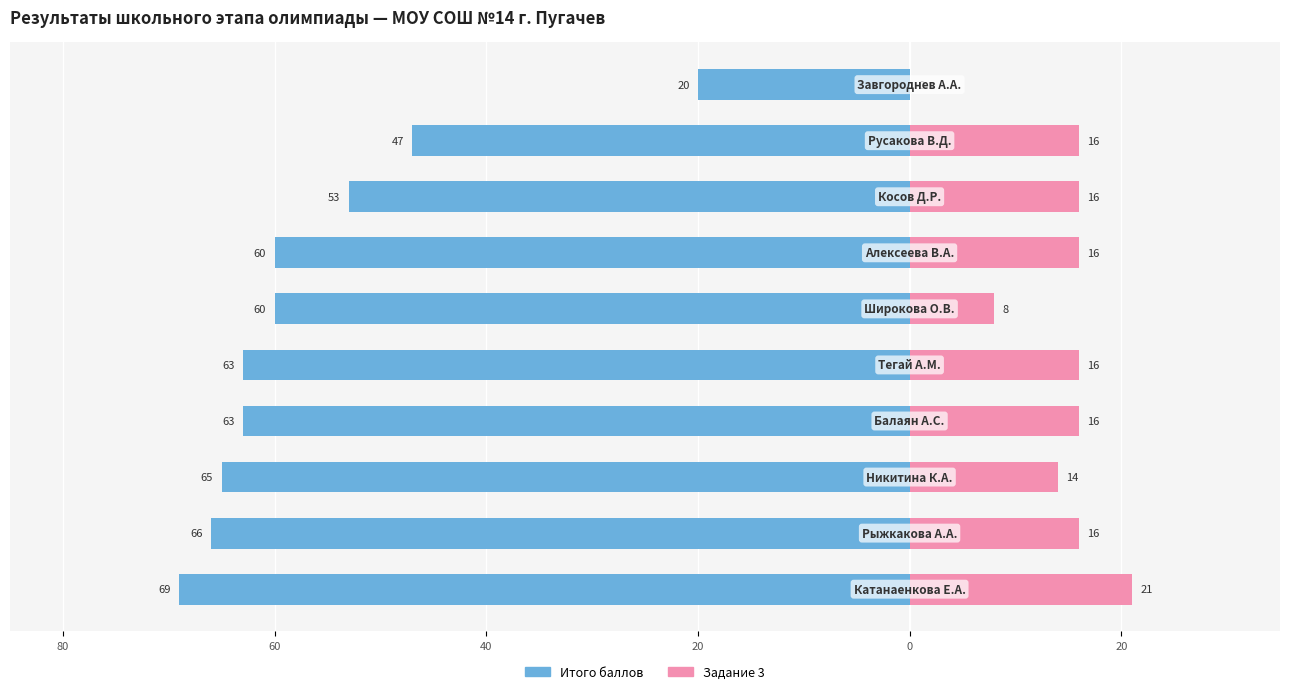

What is the sum of all Итого баллов values?

-566